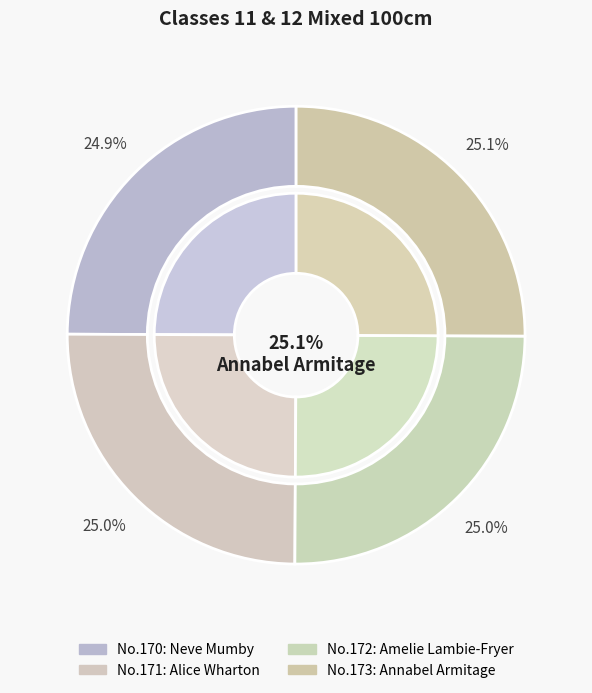

Count the number of slices in the pie.

4